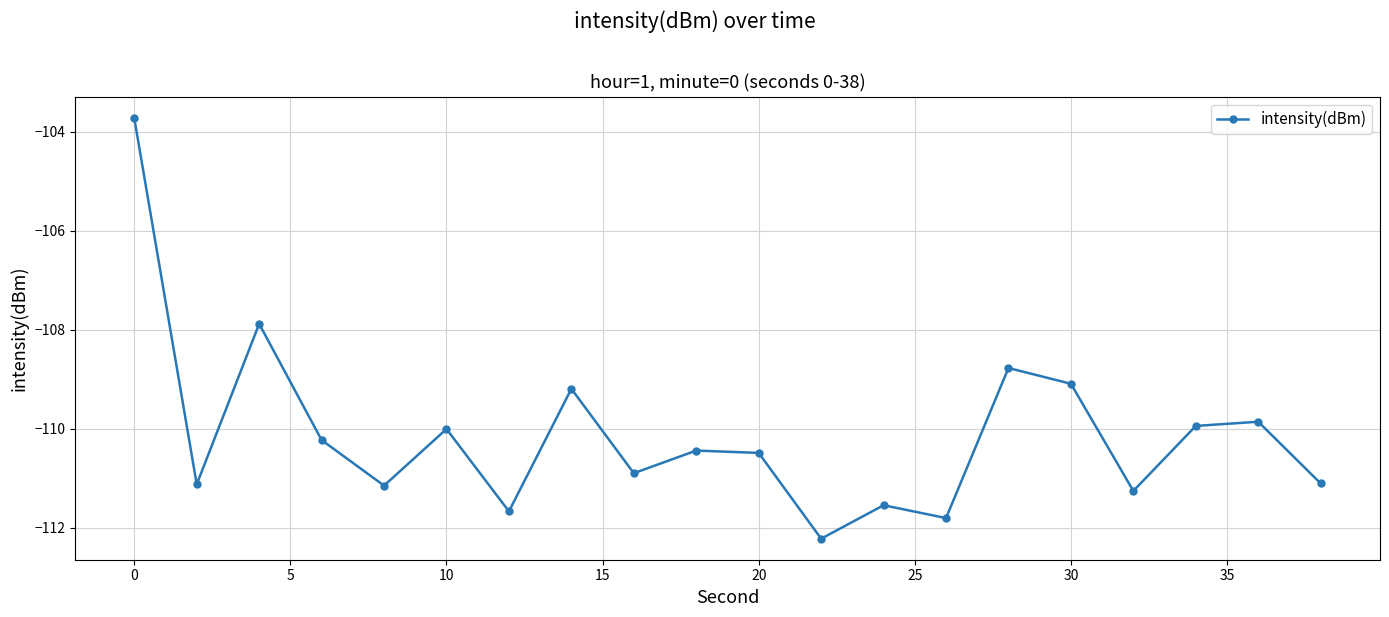

What is the minimum value shown in the chart?

-112.2